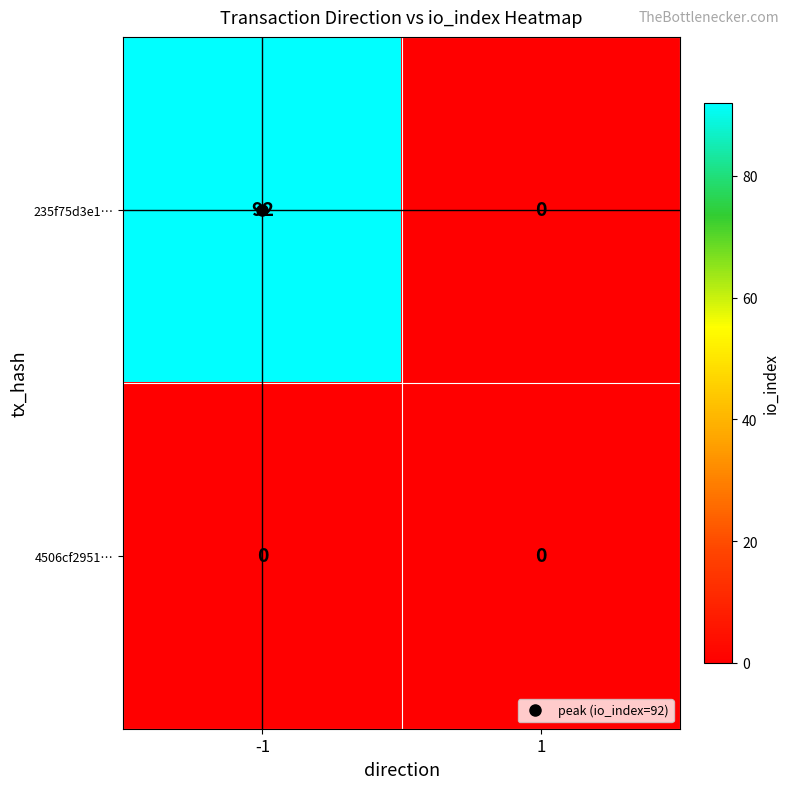

How many distinct data groups are displayed?

2